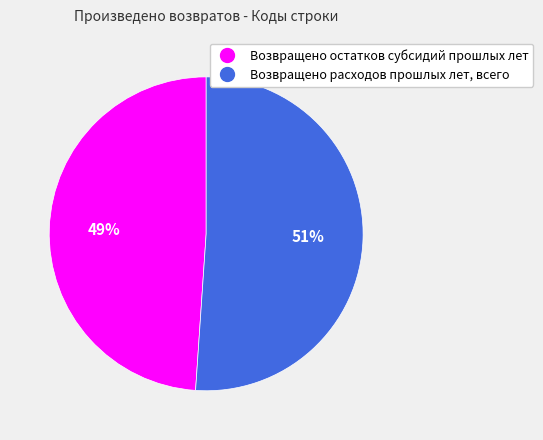

To the nearest percent, what percentage of the pie is Возвращено остатков субсидий прошлых лет?

49%